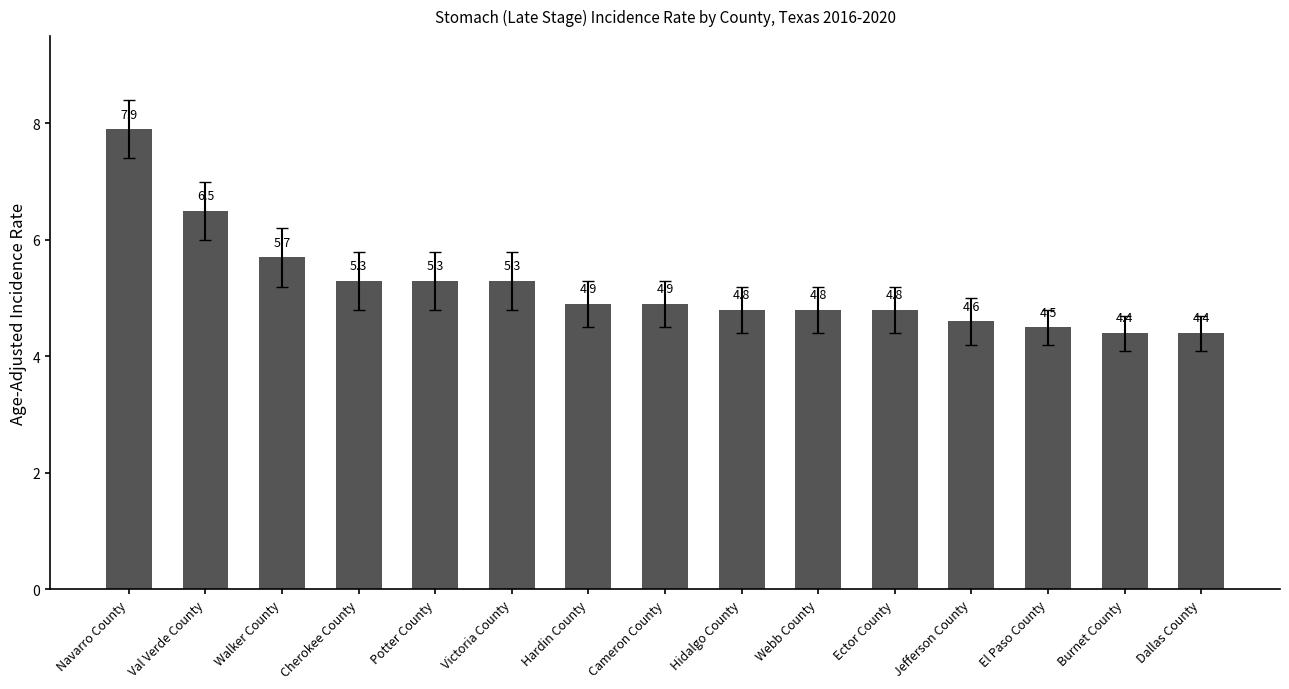

Is it true that the value at Dallas County is 7.2?

False